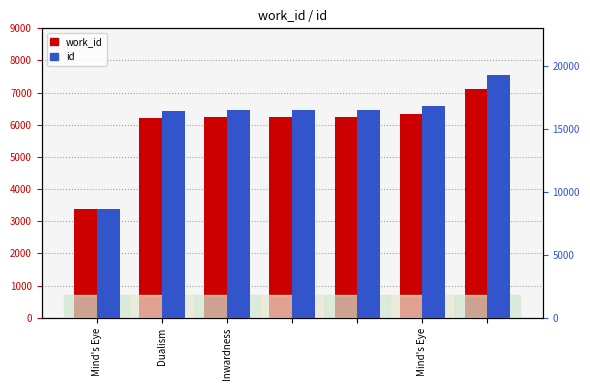

The value of work_id at Inwardness is 6229. True or false?

True